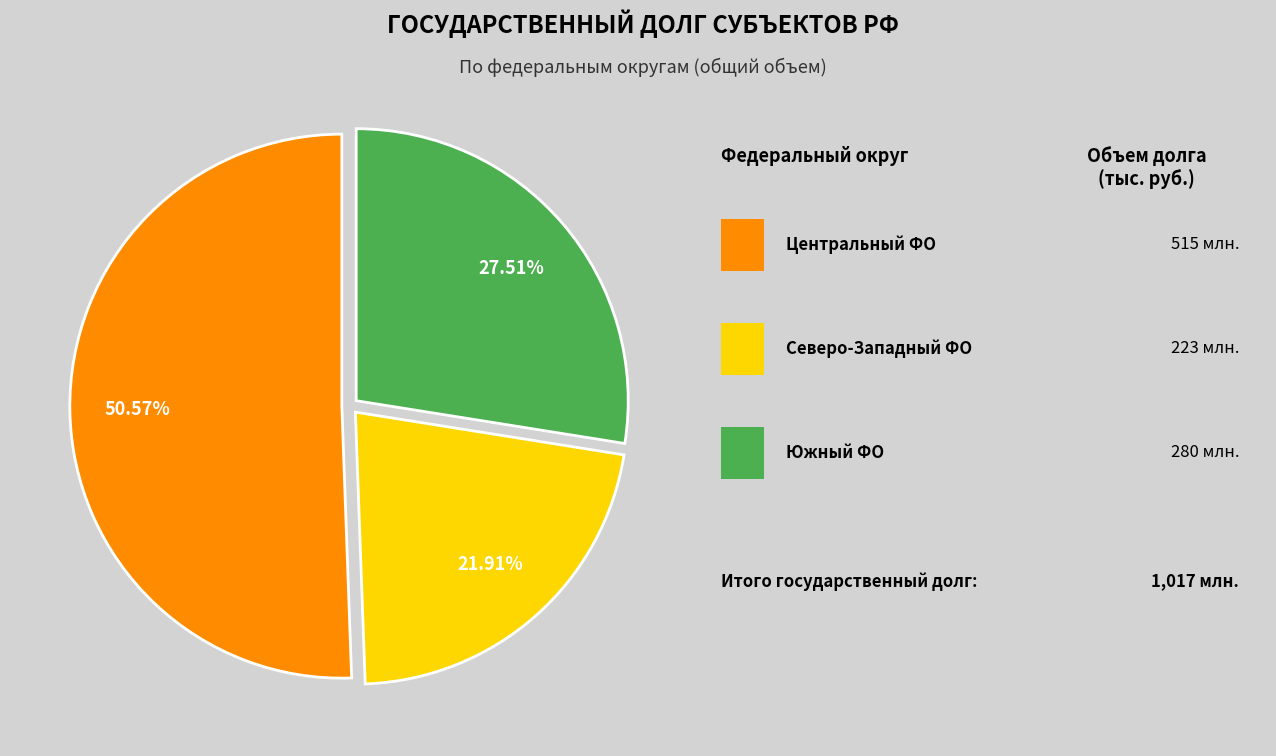

To the nearest percent, what is the difference between the largest and smallest slice percentages?

29%